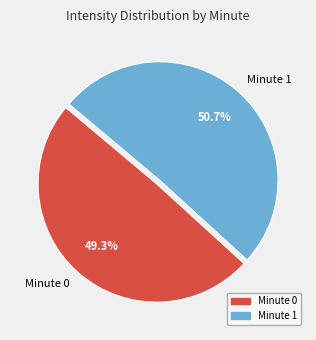

Combined, do Minute 1 and Minute 0 account for over 50%?

Yes